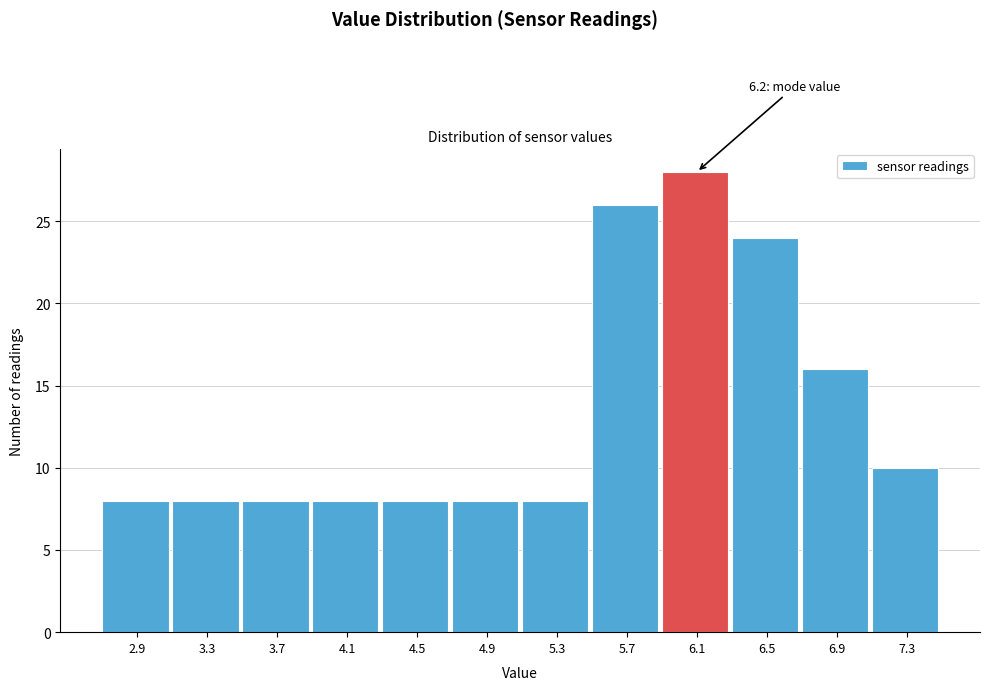

Which range on the x-axis has the tallest bar?

5.9 to 6.3